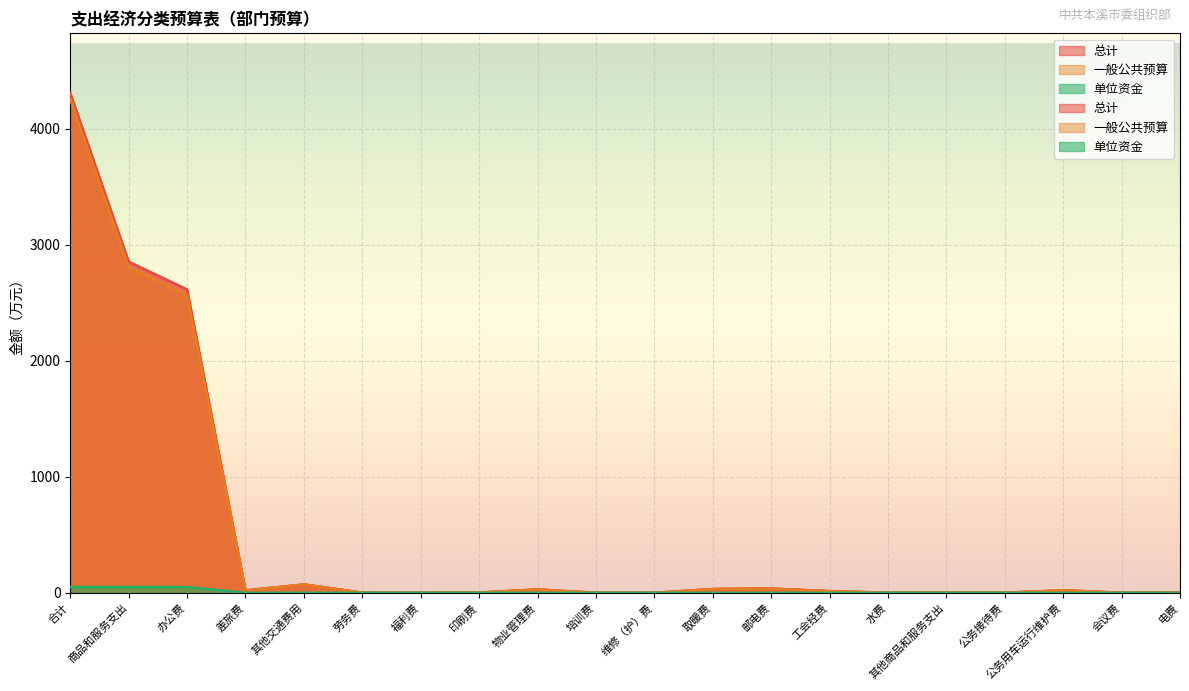

What is the average value of the 单位资金 series?

7.5